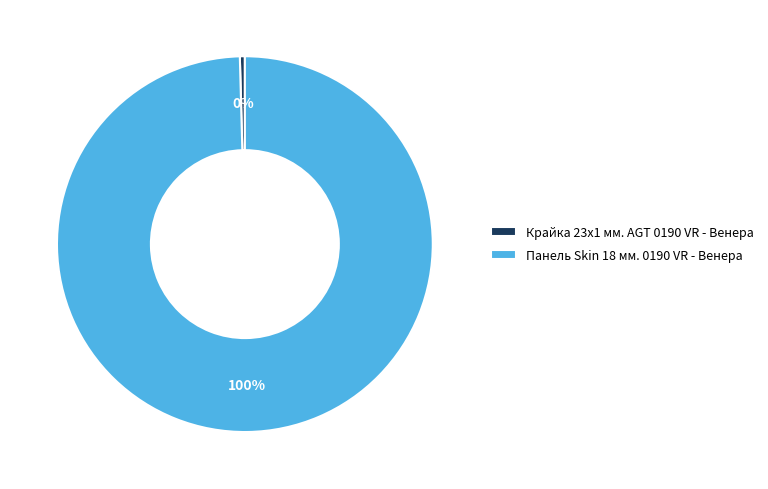

True or false: Крайка 23x1 мм. AGT 0190 VR - Венера accounts for 0% of the total.

True